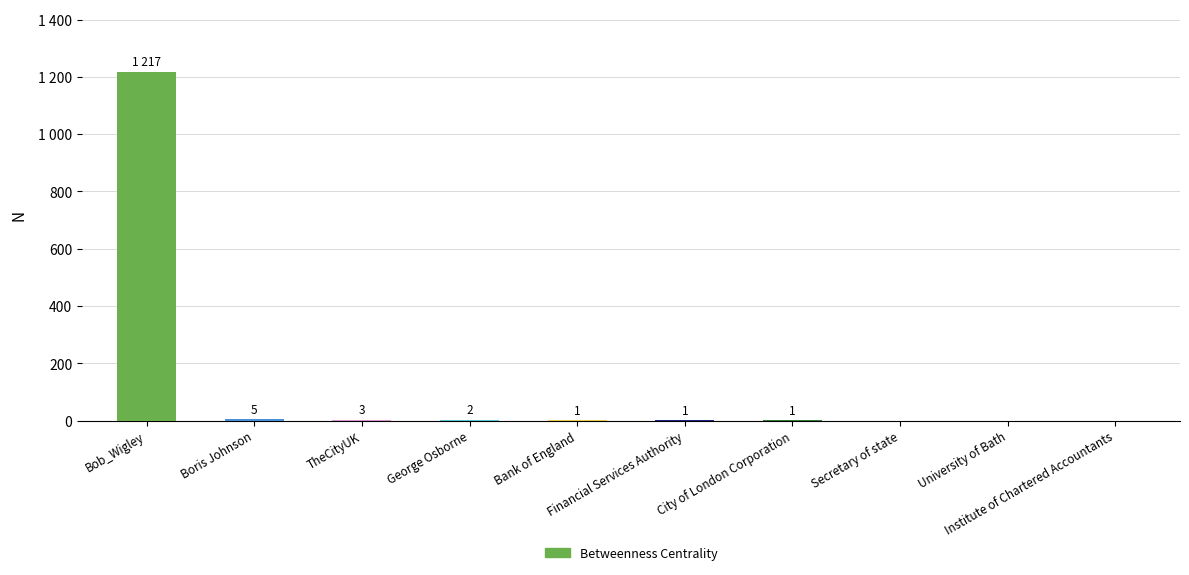

What is the maximum value shown in the chart?

1217